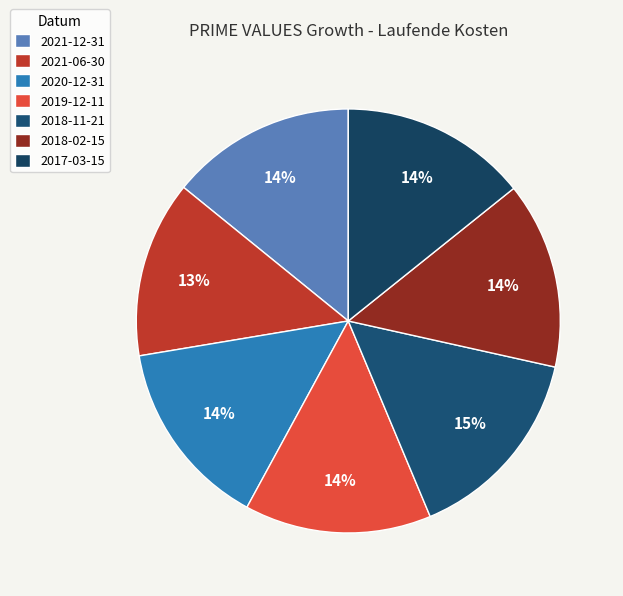

What is the total percentage of 2021-06-30 and 2017-03-15?

27.7%